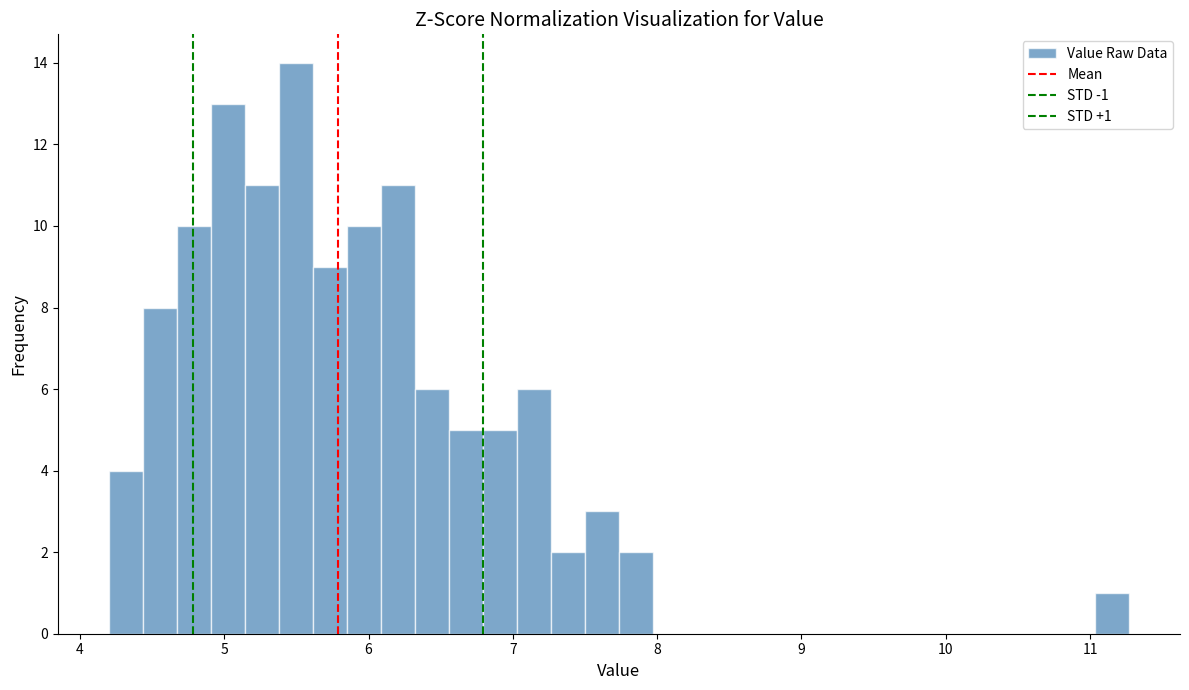

Read against the x-axis, roughly where is the centre of the tallest bar?

5.5